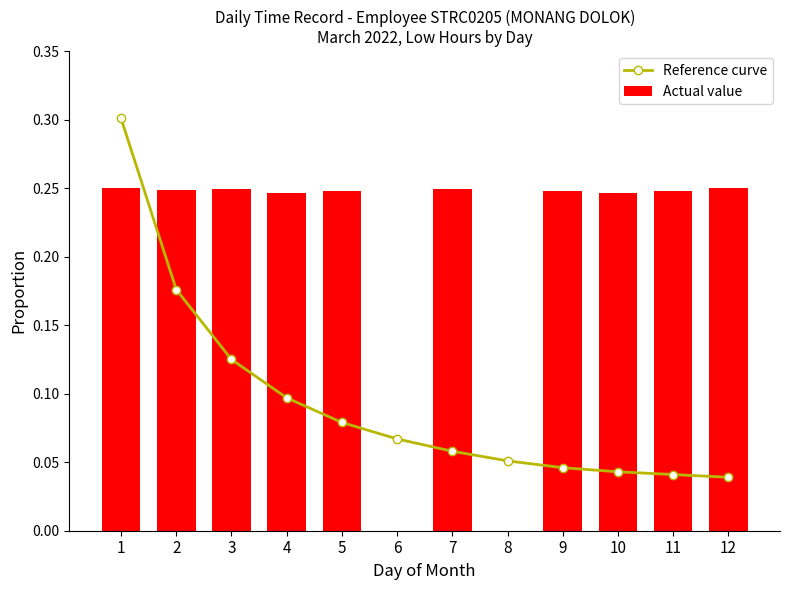

Where is Reference curve nearest to the value 0?

12